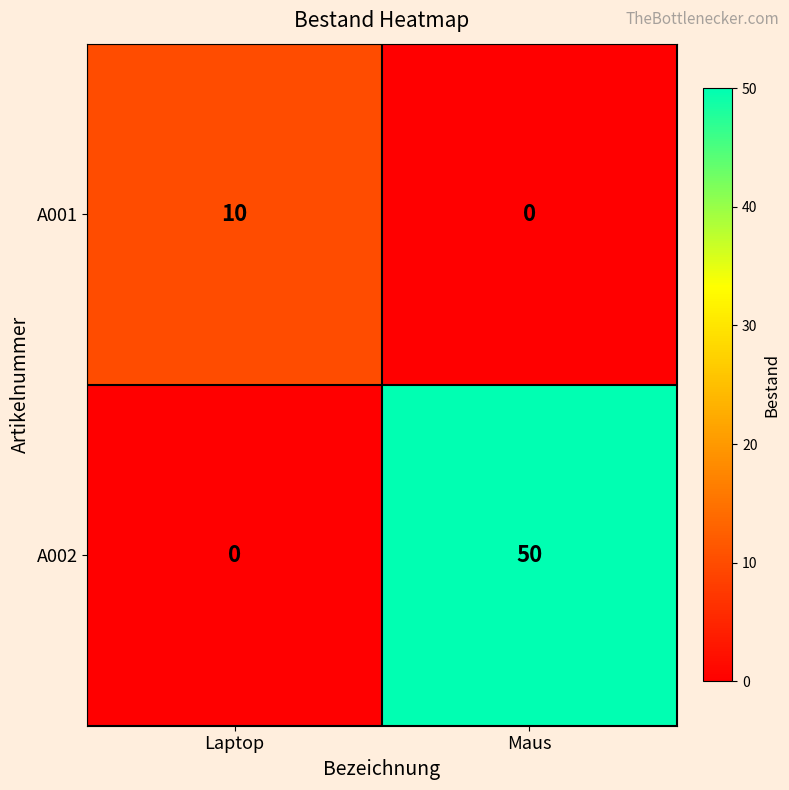

Rank the series at Laptop from lowest to highest value.

A002, A001